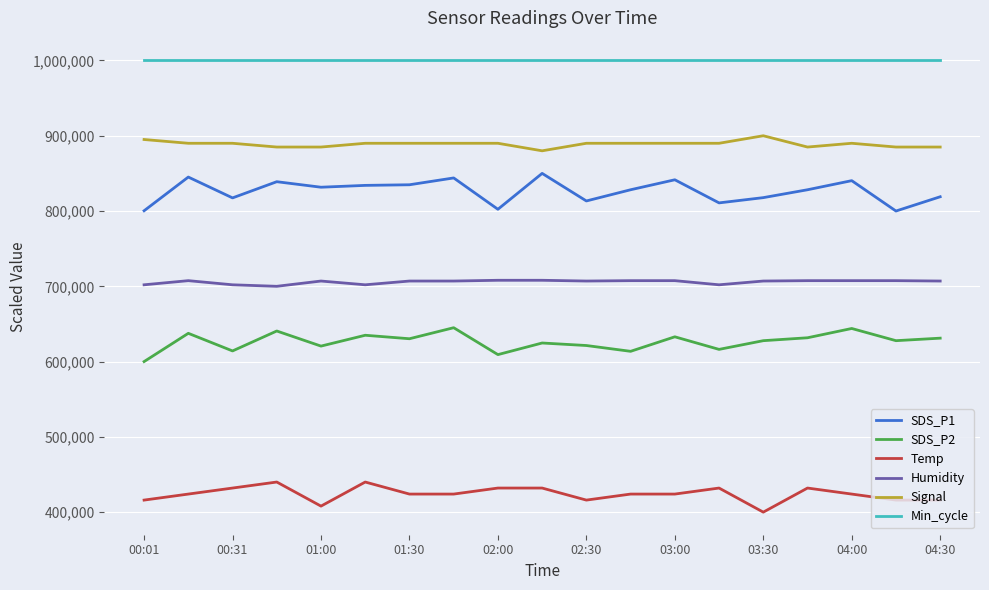

What is the minimum value shown in the chart?

400000.0